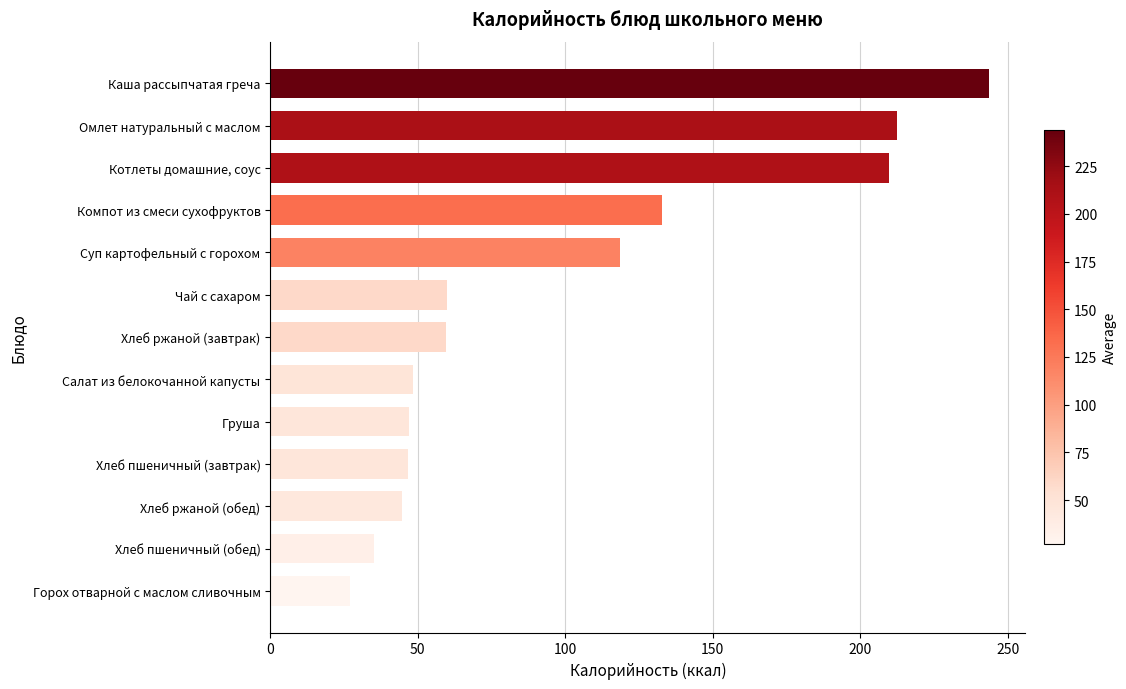

List the labels in order of value, largest first.

Каша рассыпчатая греча, Омлет натуральный с маслом, Котлеты домашние, соус, Компот из смеси сухофруктов, Суп картофельный с горохом, Чай с сахаром, Хлеб ржаной (завтрак), Салат из белокочанной капусты, Груша, Хлеб пшеничный (завтрак), Хлеб ржаной (обед), Хлеб пшеничный (обед), Горох отварной с маслом сливочным